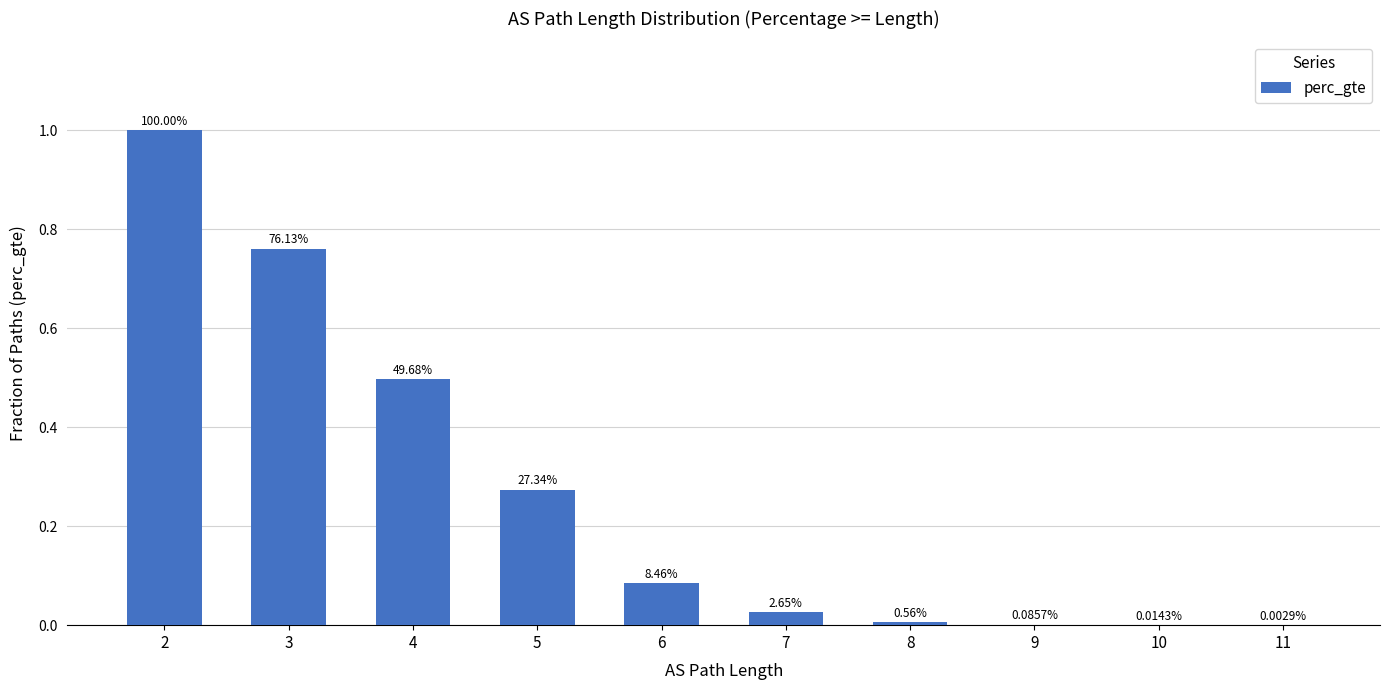

The value at 11 is 0.0. True or false?

False